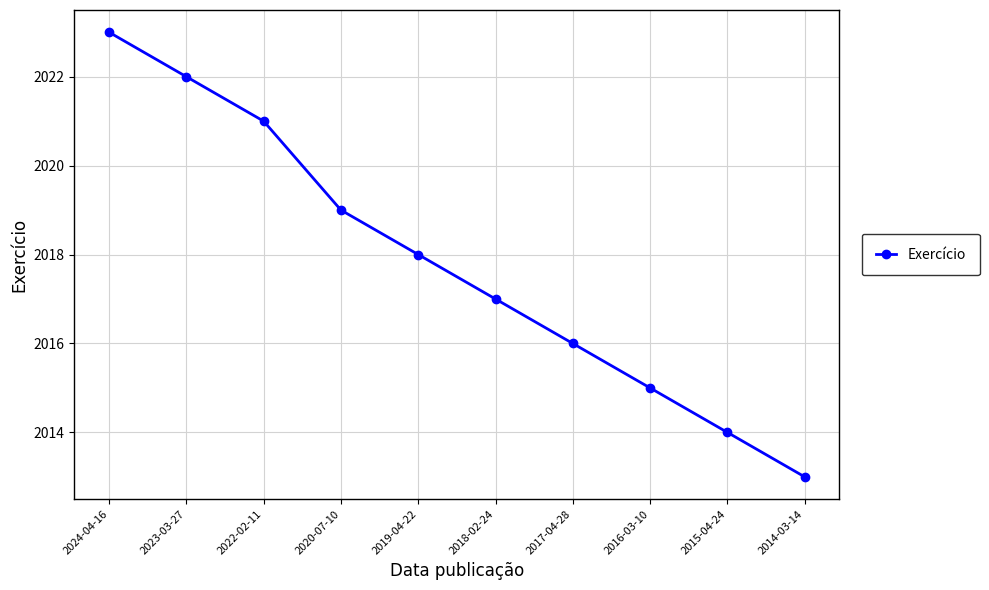

How many data points are less than 2018?

5